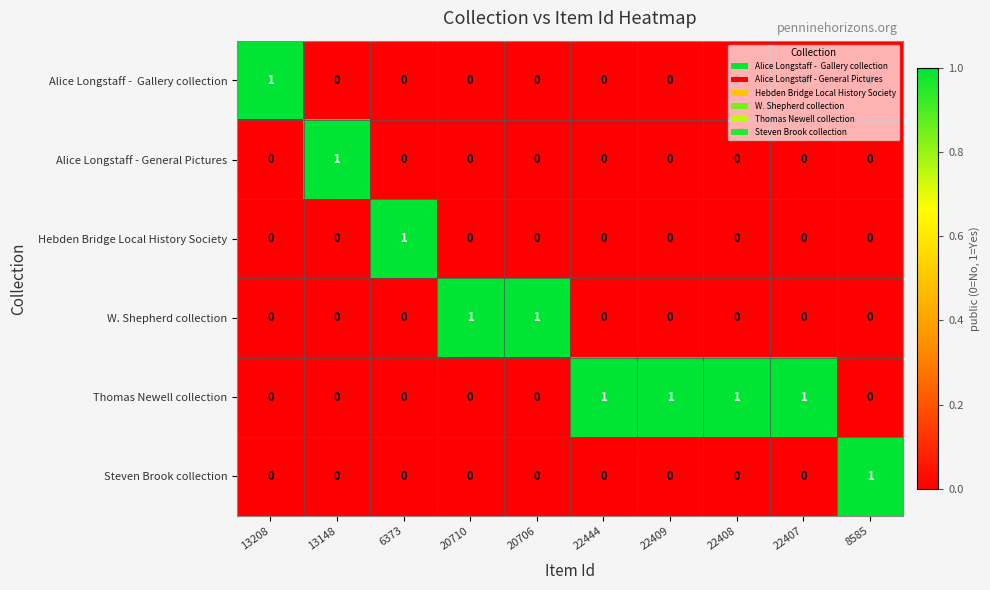

Count the number of data series in this chart.

6